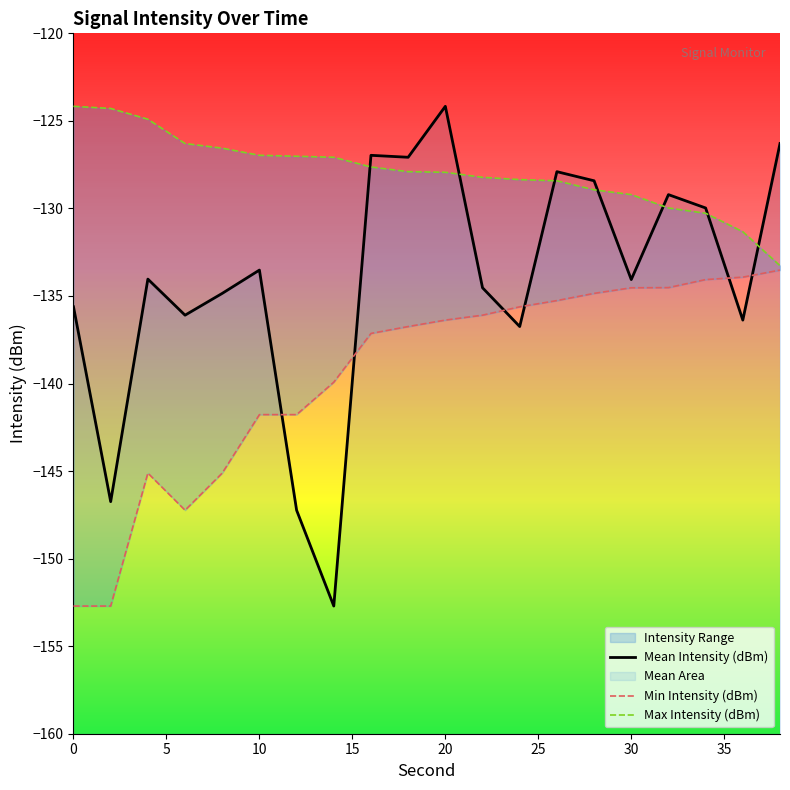

List the labels in order of Max Intensity (dBm) value, smallest first.

38, 36, 34, 32, 30, 28, 26, 24, 22, 20, 18, 16, 14, 12, 10, 8, 6, 4, 2, 0